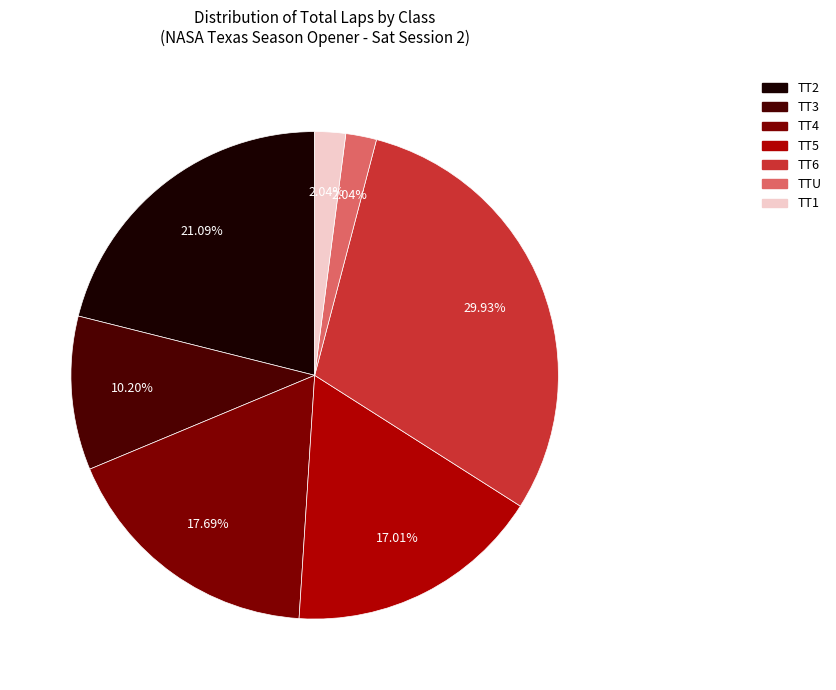

Combined, what portion of the pie is TT2 and TTU?

23.1%